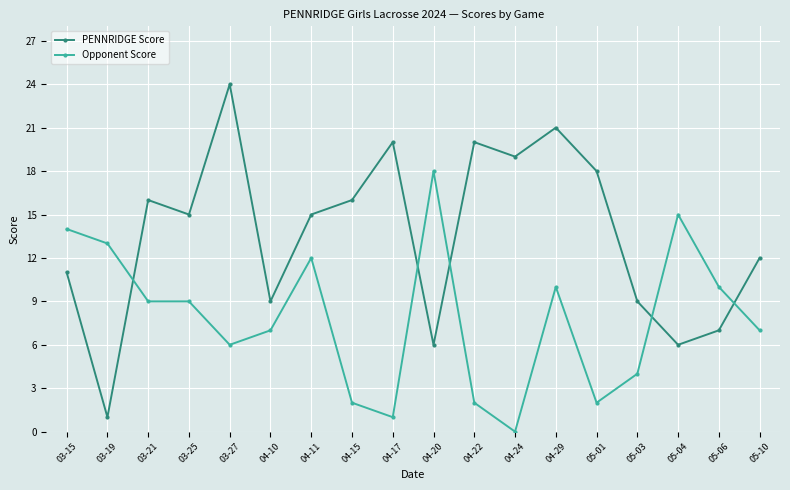

What is the difference between the maximum and minimum values in the PENNRIDGE Score series?

23